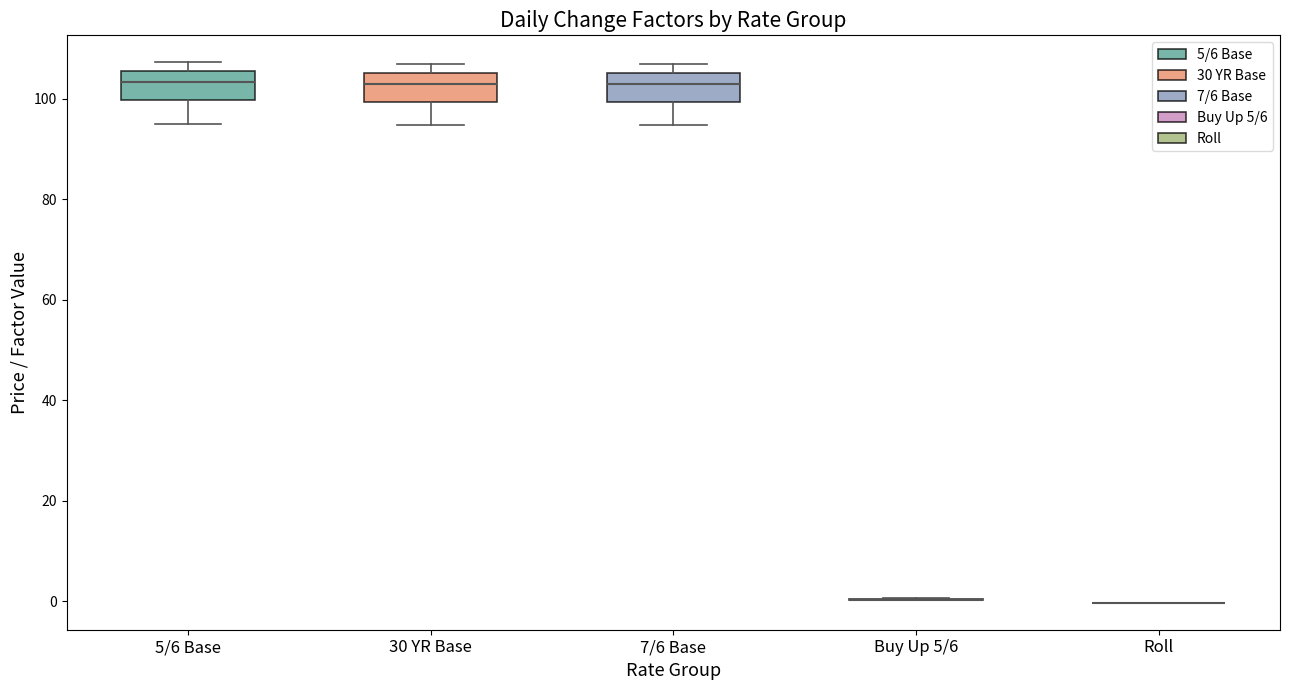

Reading left to right, read every box against the y-axis: the position of its median line, the range the box covers, and the ends of its whiskers. The values are not printed on the chart, so give them approximately, as read against the axis.

5/6 Base: median 104, box 100 to 106, whiskers 94 to 108
30 YR Base: median 102, box 100 to 106, whiskers 94 to 106 (just above the box's upper edge)
7/6 Base: median 102, box 100 to 106, whiskers 94 to 106 (just above the box's upper edge)
Buy Up 5/6: box collapsed to a line at 0, whiskers 0 to 0
Roll: box collapsed to a line at 0, whiskers 0 to 0